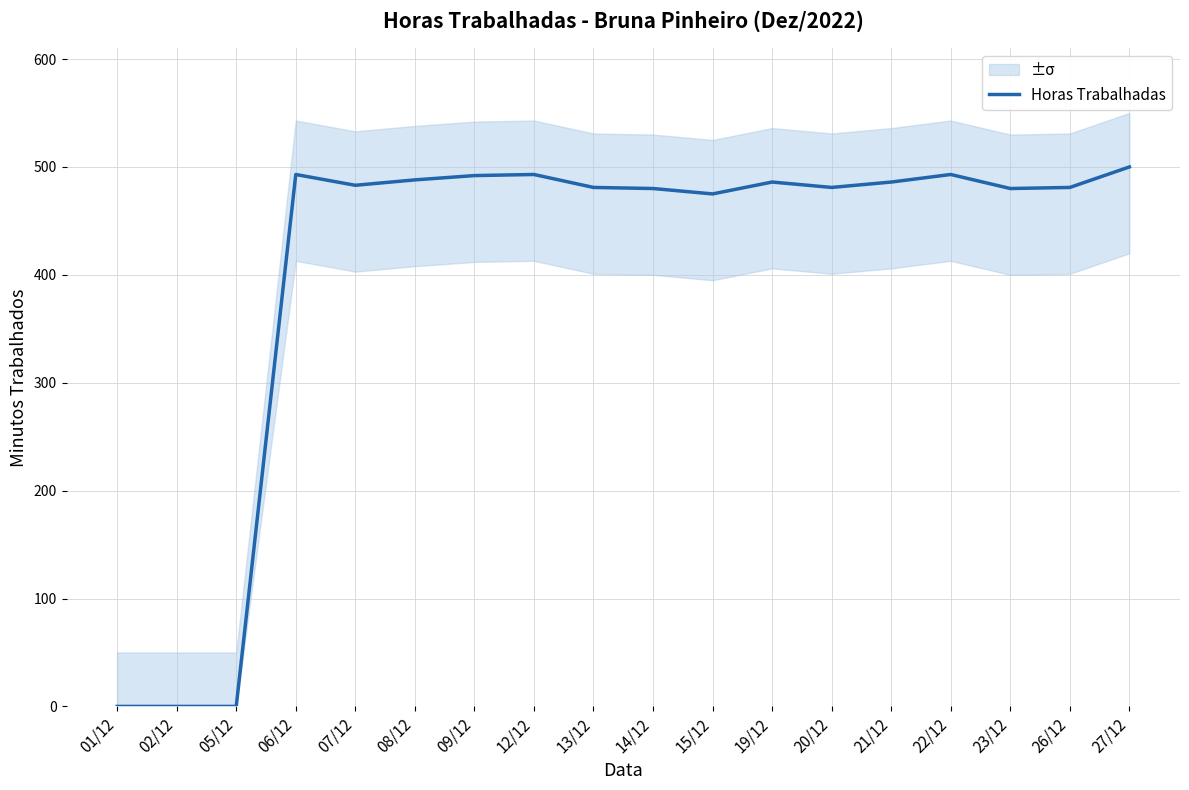

List the labels in order of value, largest first.

27/12, 06/12, 12/12, 22/12, 09/12, 08/12, 19/12, 21/12, 07/12, 13/12, 20/12, 26/12, 14/12, 23/12, 15/12, 01/12, 02/12, 05/12